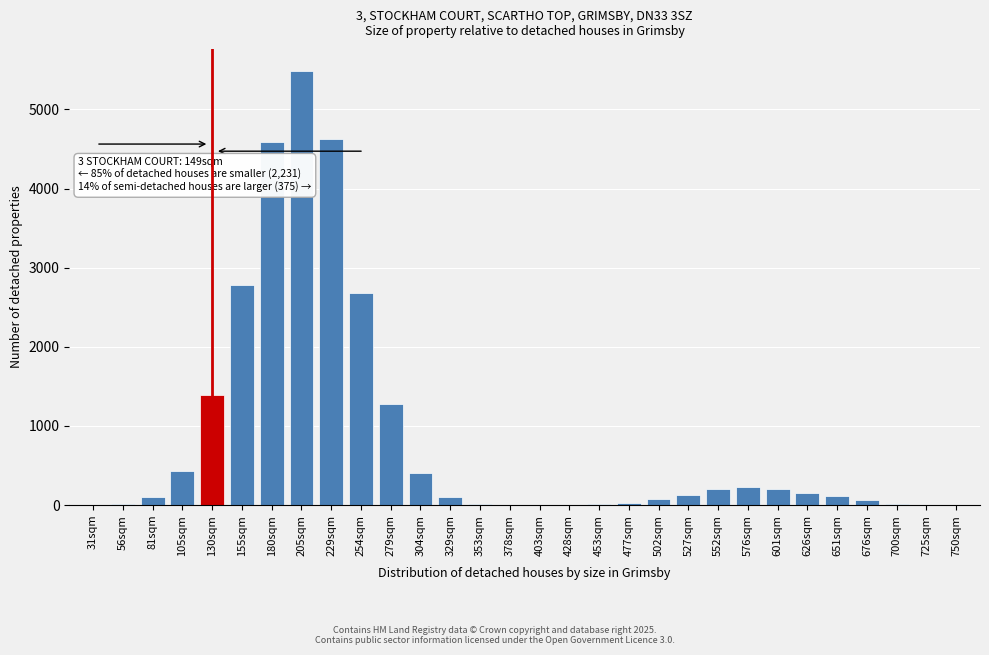

Which has a higher value, 254sqm or 601sqm?

254sqm